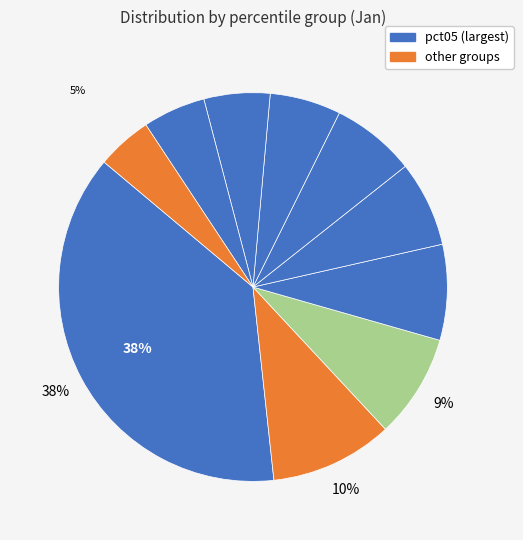

Is there a majority slice in this chart?

No